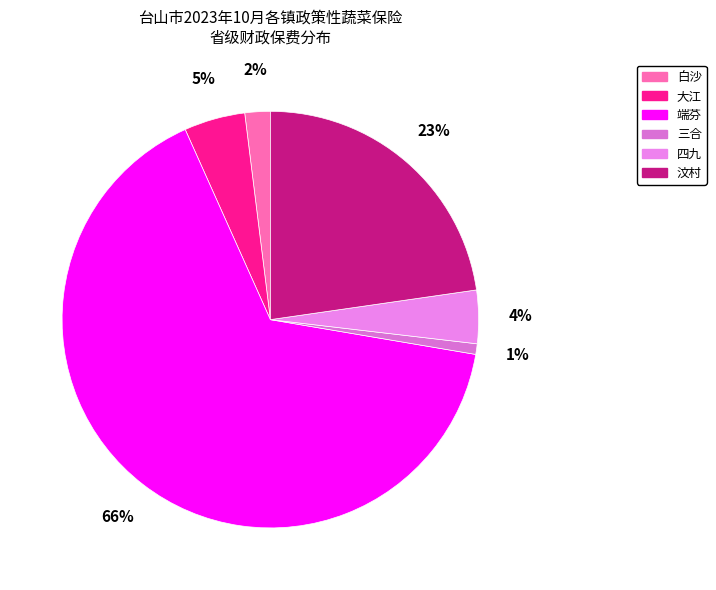

What is the change in value from 白沙 to 三合?

-34350.0